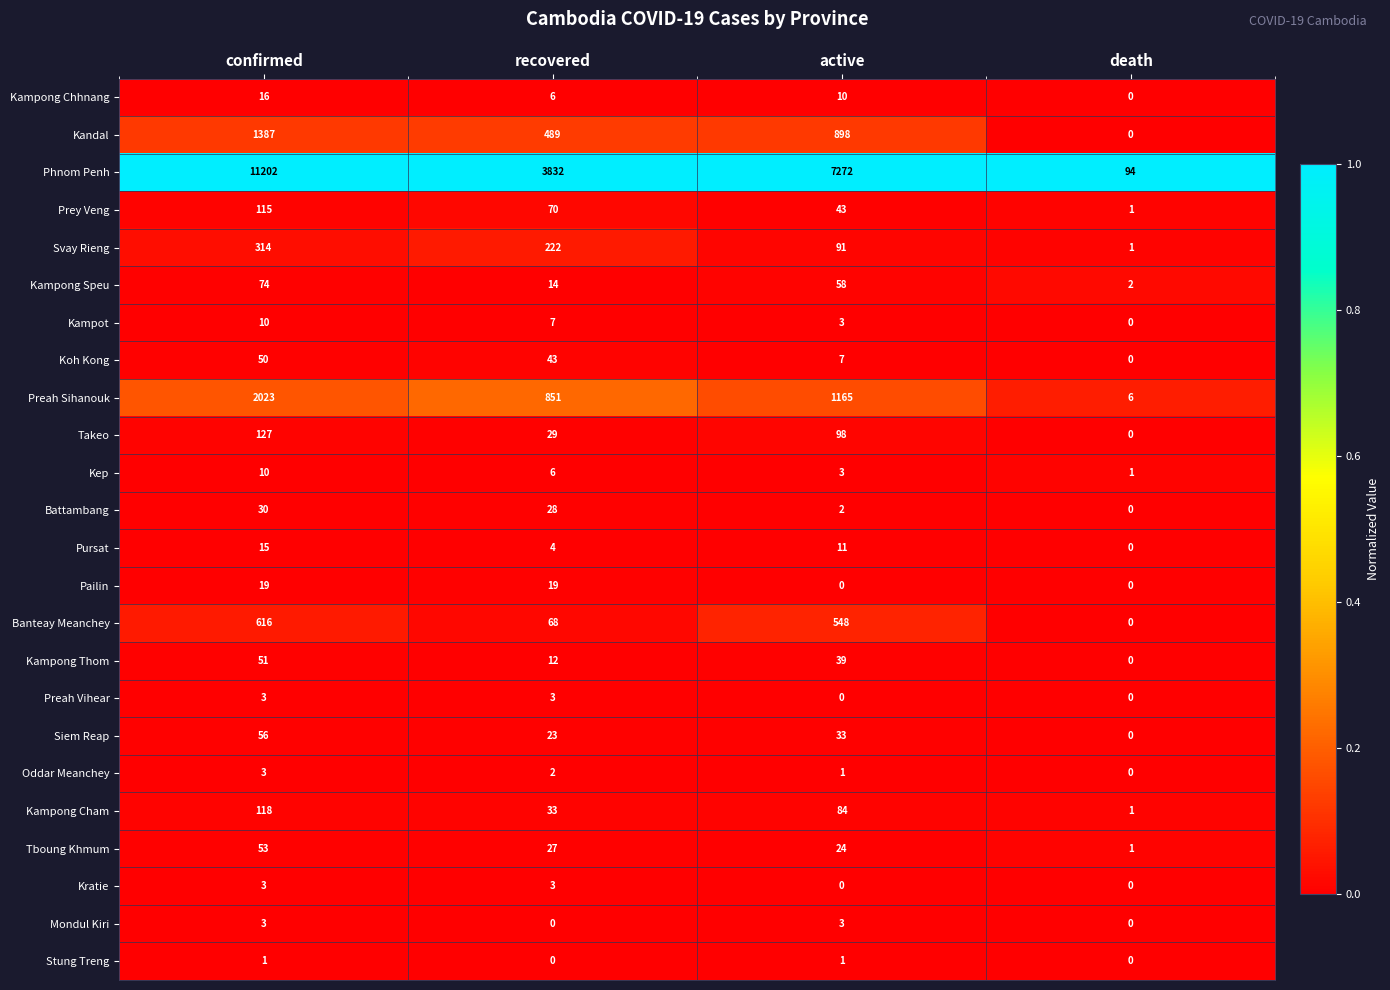

List the labels in order of Prey Veng value, largest first.

confirmed, recovered, active, death